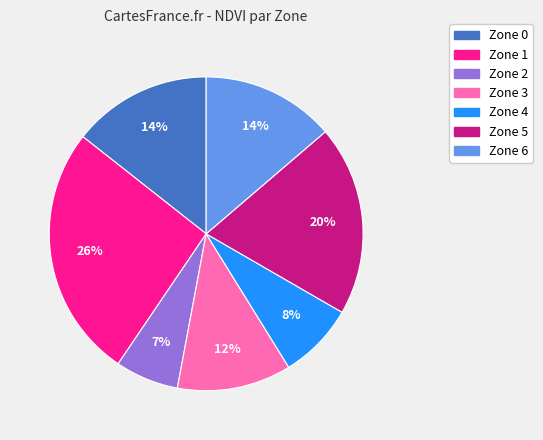

To the nearest percent, what portion does Zone 6 represent?

14%